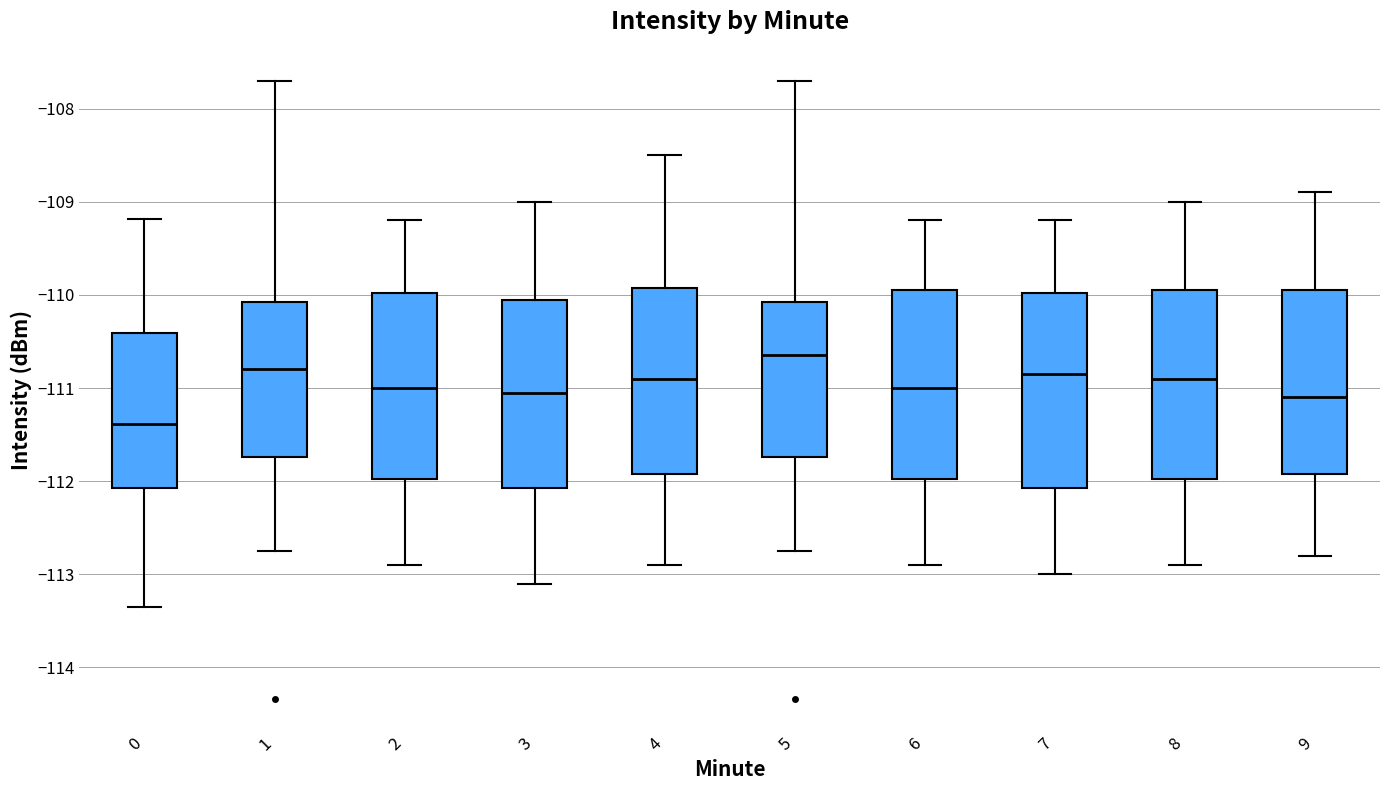

Reading left to right, transcribe this box plot: for each box, give where its median line is, the range the box spans, and where its two whiskers end, as read against the y-axis. The values are not printed on the chart, so give them approximately, as read against the axis.

0: median -111.4, box -112.1 to -110.4, whiskers -113.3 to -109.2
1: median -110.8, box -111.7 to -110.1, whiskers -112.7 to -107.7
2: median -111.0, box -112.0 to -110.0, whiskers -112.9 to -109.2
3: median -111.0, box -112.1 to -110.0, whiskers -113.1 to -109.0
4: median -110.9, box -111.9 to -109.9, whiskers -112.9 to -108.5
5: median -110.6, box -111.7 to -110.1, whiskers -112.7 to -107.7
6: median -111.0, box -112.0 to -109.9, whiskers -112.9 to -109.2
7: median -110.8, box -112.1 to -110.0, whiskers -113.0 to -109.2
8: median -110.9, box -112.0 to -109.9, whiskers -112.9 to -109.0
9: median -111.1, box -111.9 to -109.9, whiskers -112.8 to -108.9